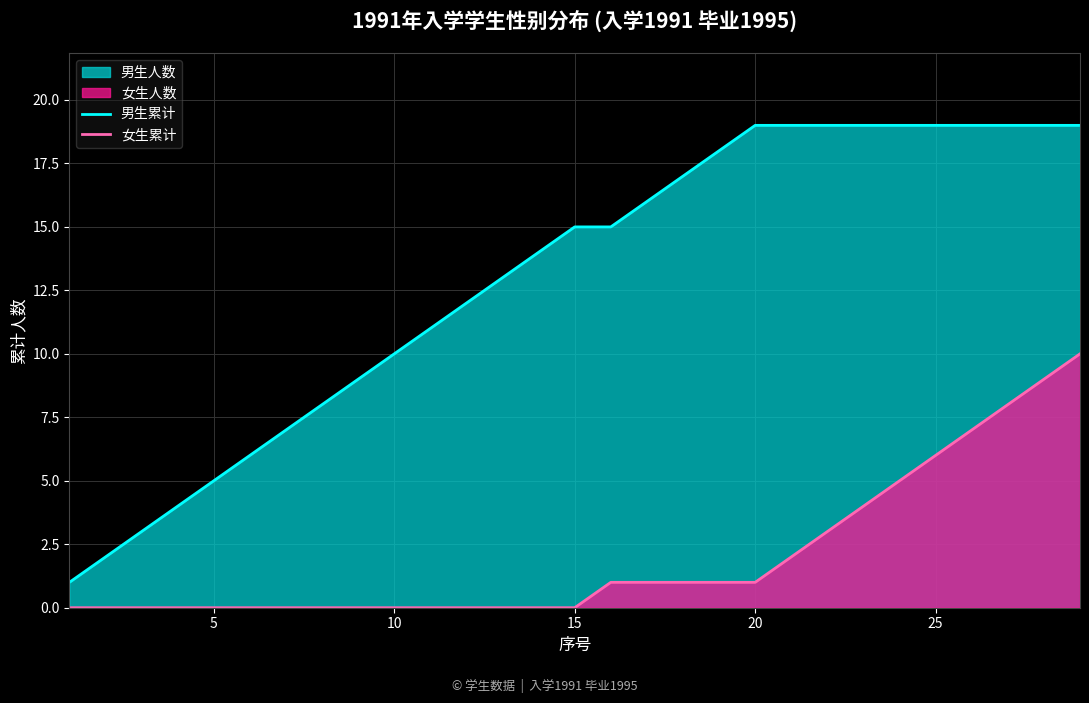

True or false: 女生累计 and 男生累计 cross at least once.

False